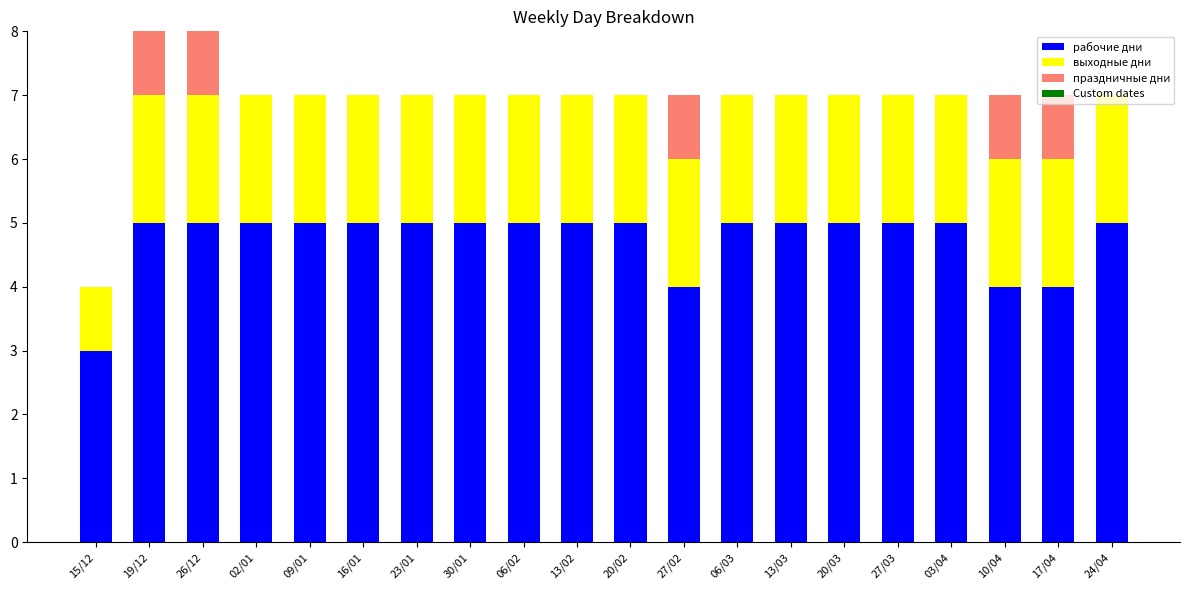

The value of рабочие дни at 13/02 is 5. True or false?

True